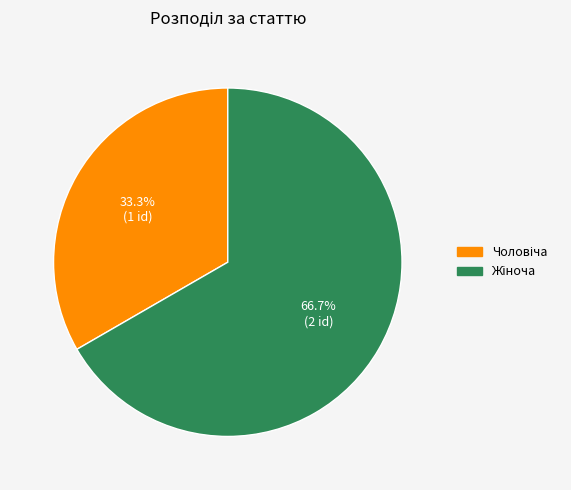

Is there any slice that represents more than half of the pie?

Yes